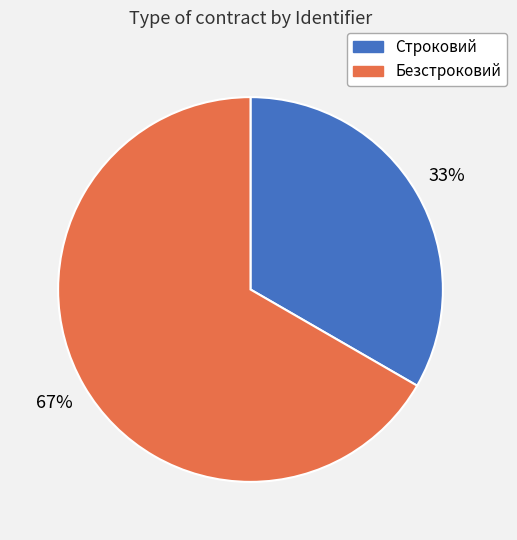

Do Строковий and Безстроковий together represent more than half of the pie?

Yes